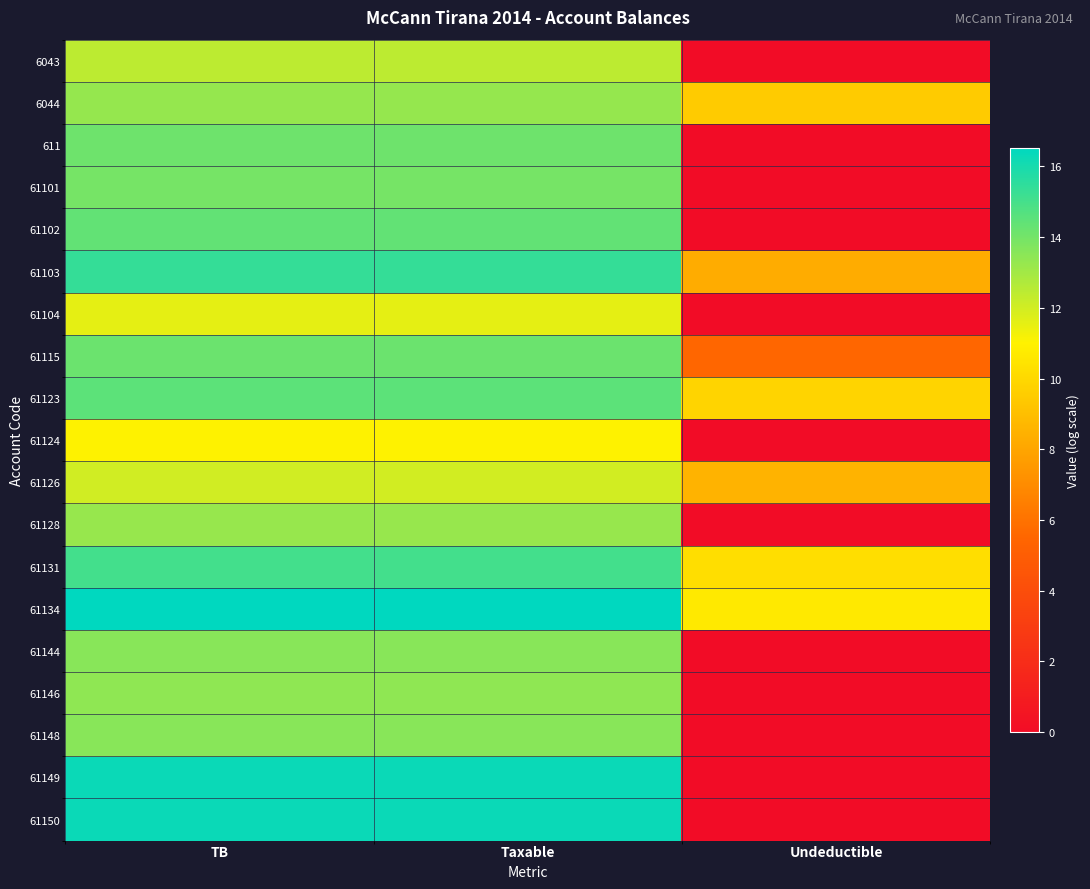

Which label corresponds to the largest value in the chart?

TB